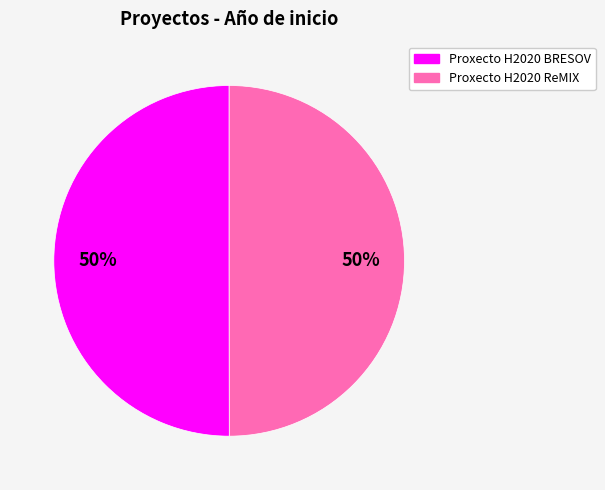

Combined, do Proxecto H2020 ReMIX and Proxecto H2020 BRESOV account for over 50%?

Yes